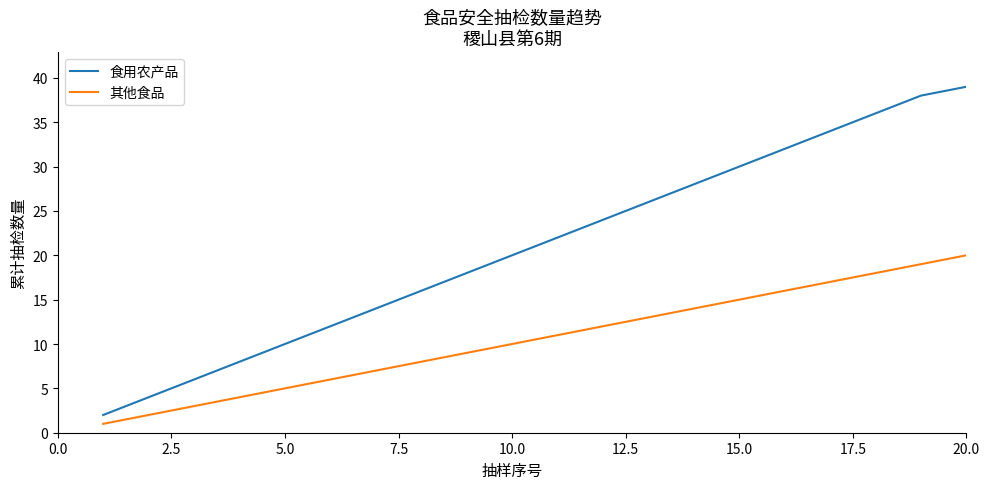

List the series in order of their overall mean, highest first.

食用农产品, 其他食品